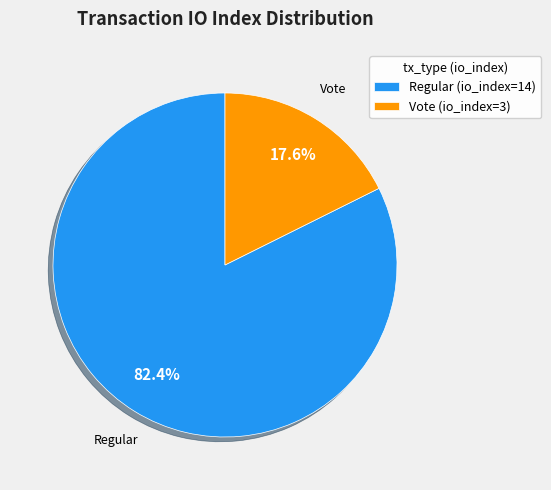

Approximately how many times larger is the value at Vote (io_index=3) compared to Regular (io_index=14)?

0.2